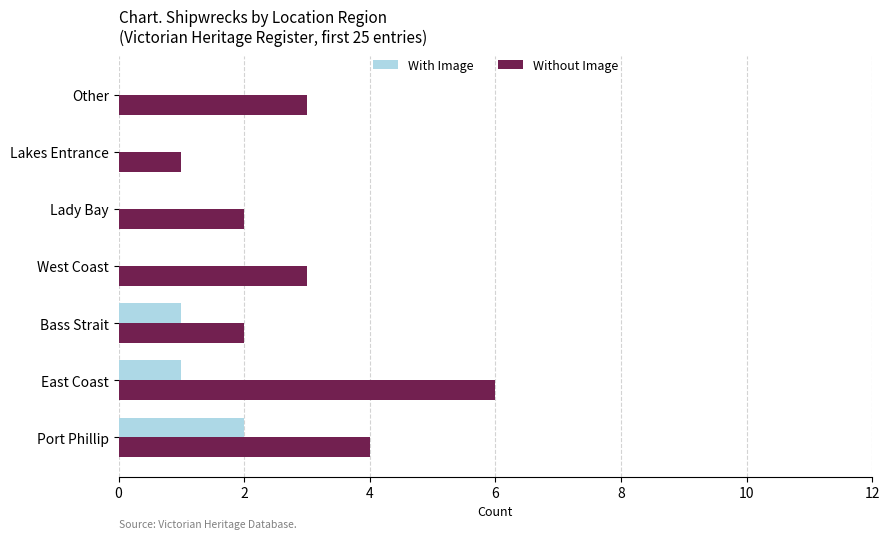

How many series are shown in this chart?

2